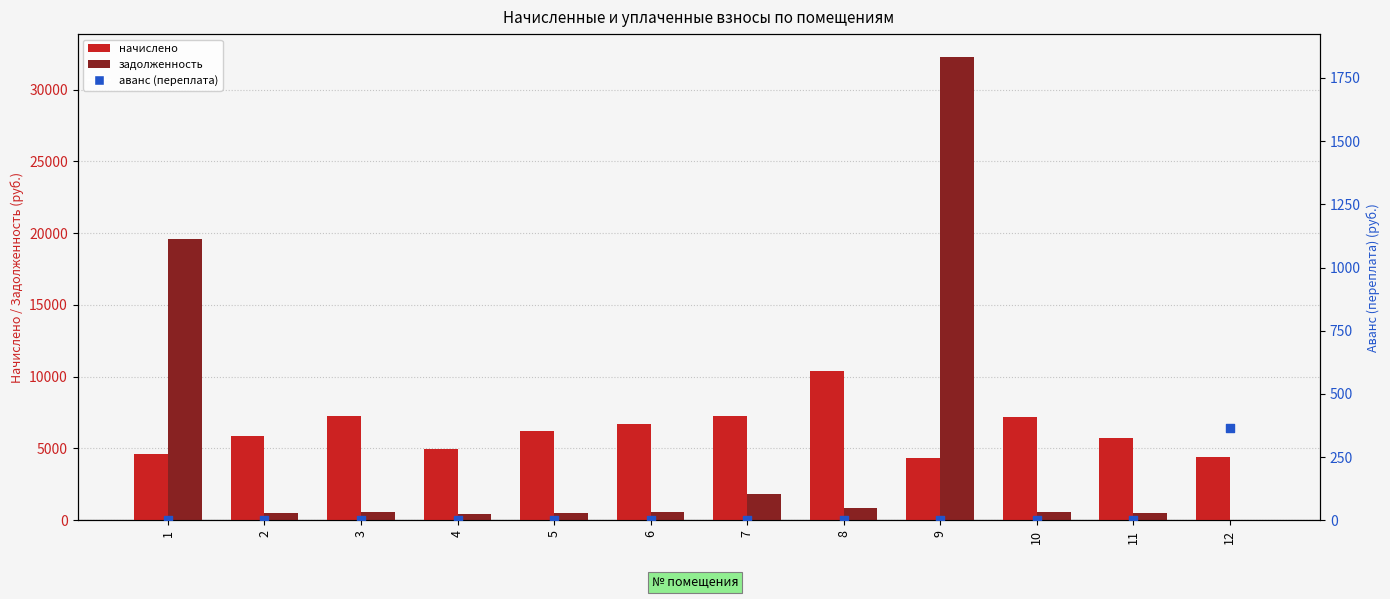

Which series has the largest total across all categories?

начислено